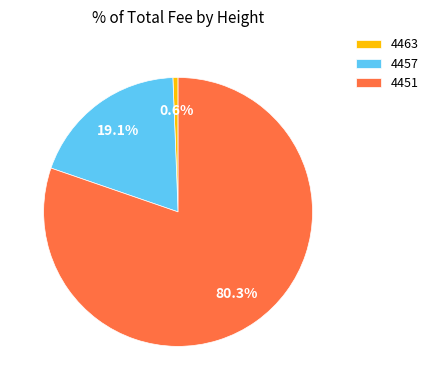

Combined, what portion of the pie is 4451 and 4457?

99.4%